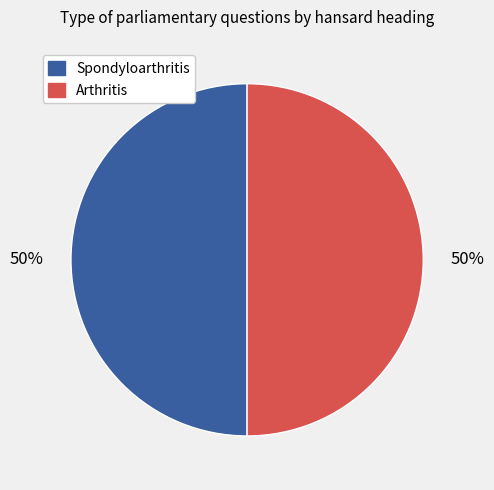

What is the ratio of the value at Arthritis to the value at Spondyloarthritis?

1.0